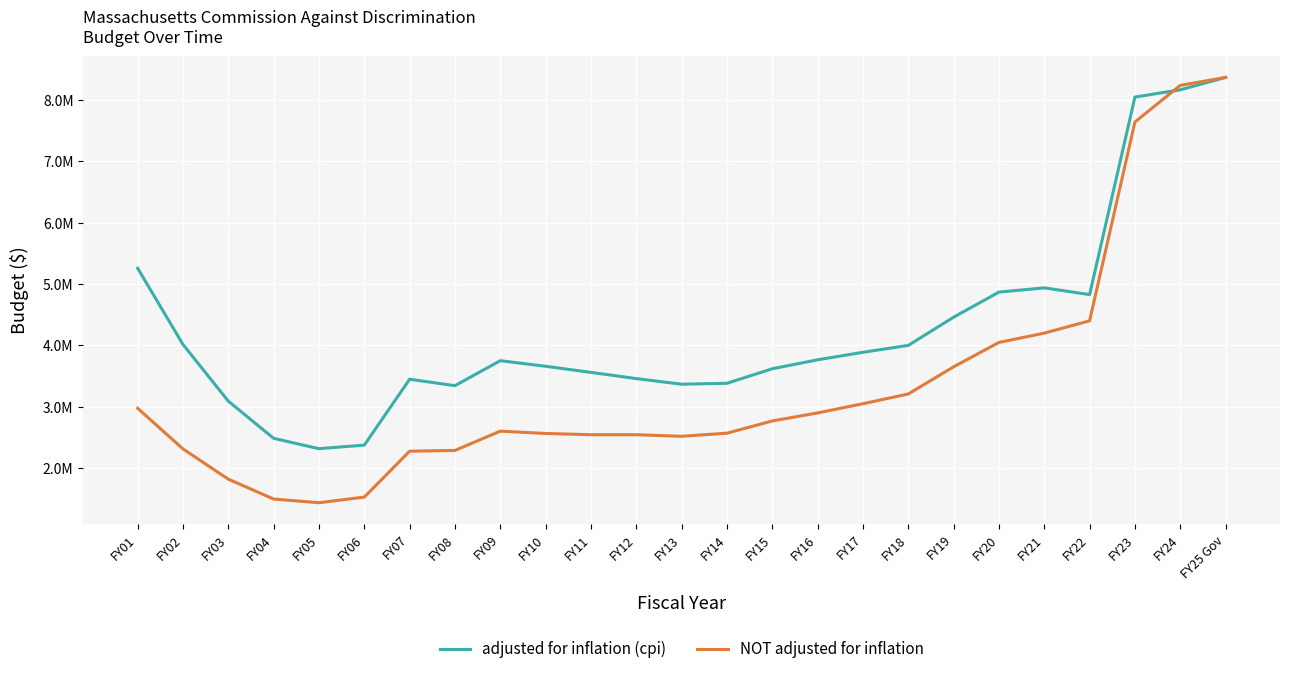

Between which two adjacent categories do NOT adjusted for inflation and adjusted for inflation (cpi) first intersect?

FY23 and FY24